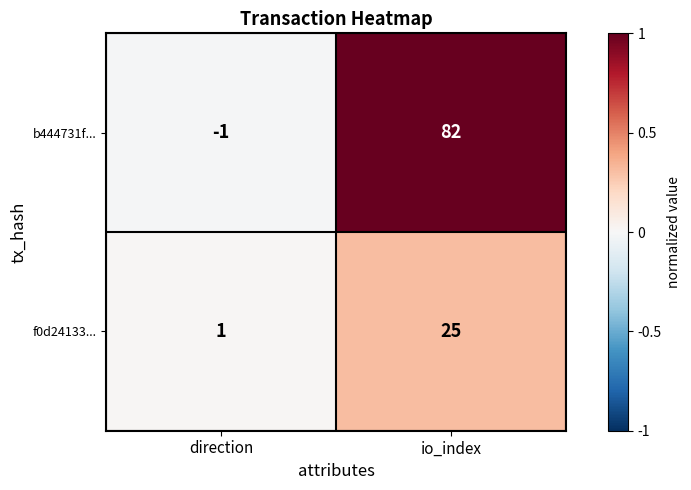

What is the difference between the f0d24133... values at direction and io_index?

24